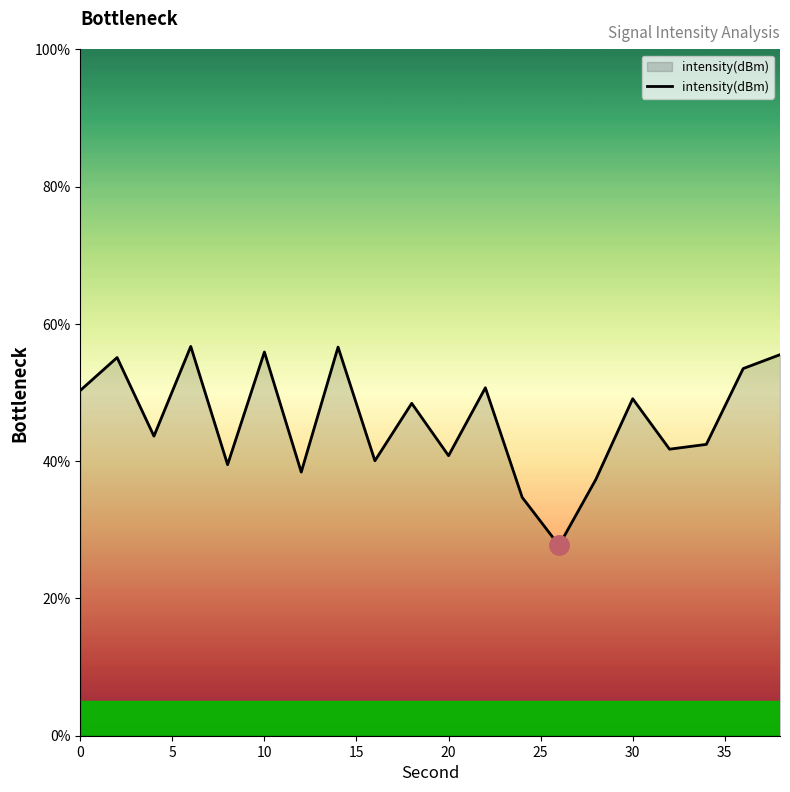

What is the difference between the maximum and minimum values?

29.0